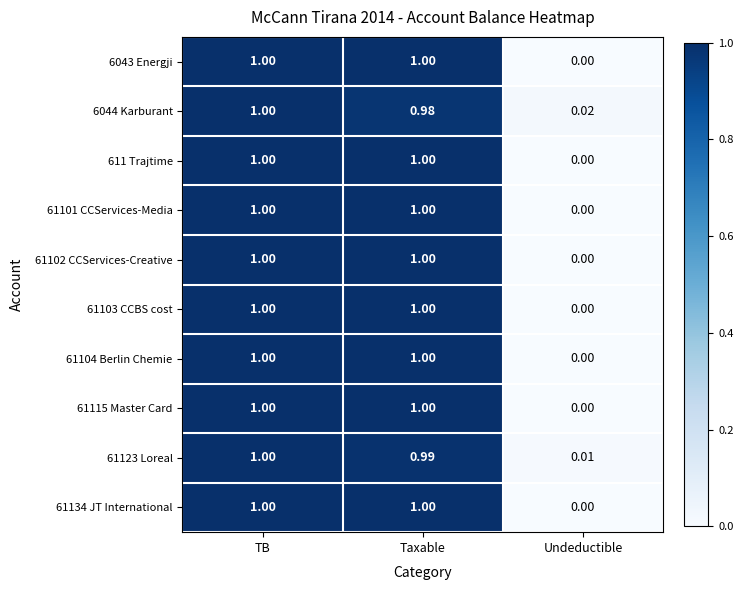

At how many categories does at least one series exceed 0?

3